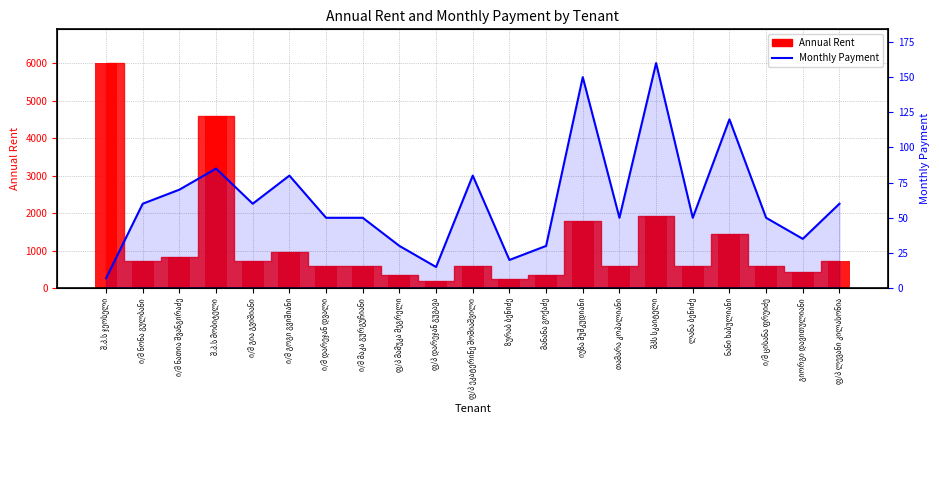

Reading left to right, extract all data points from this chart.

7	60	70	85	60	80	50	50	30	15	80	20	30	150	50	160	50	120	50	35	60